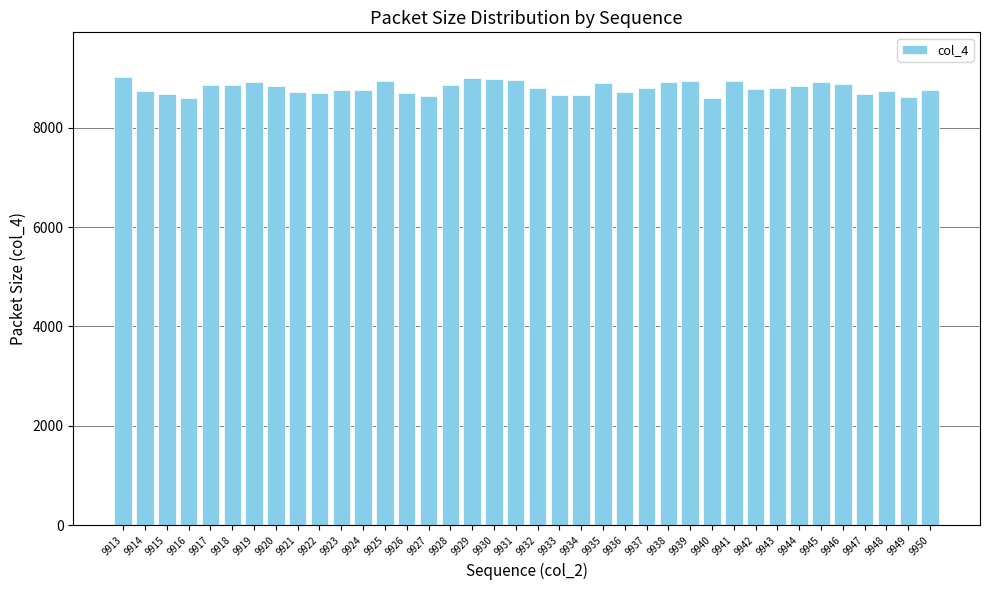

Count the number of categories in the chart.

38